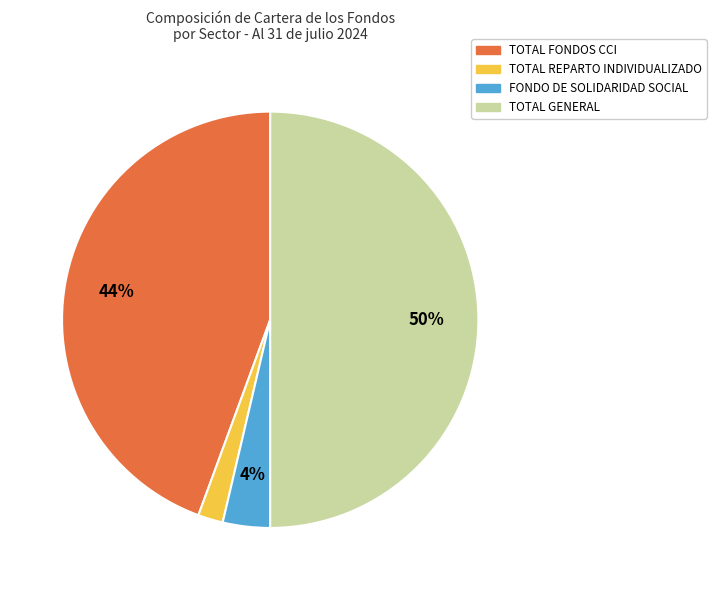

To the nearest percent, what is the average slice percentage?

25%